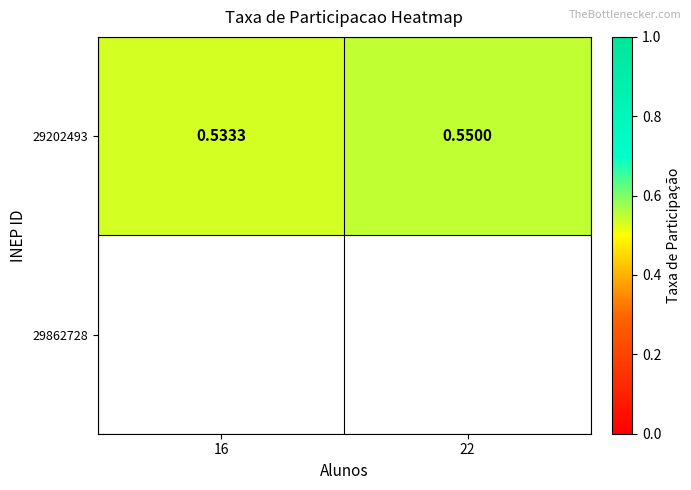

What is the maximum value shown in the chart?

0.6